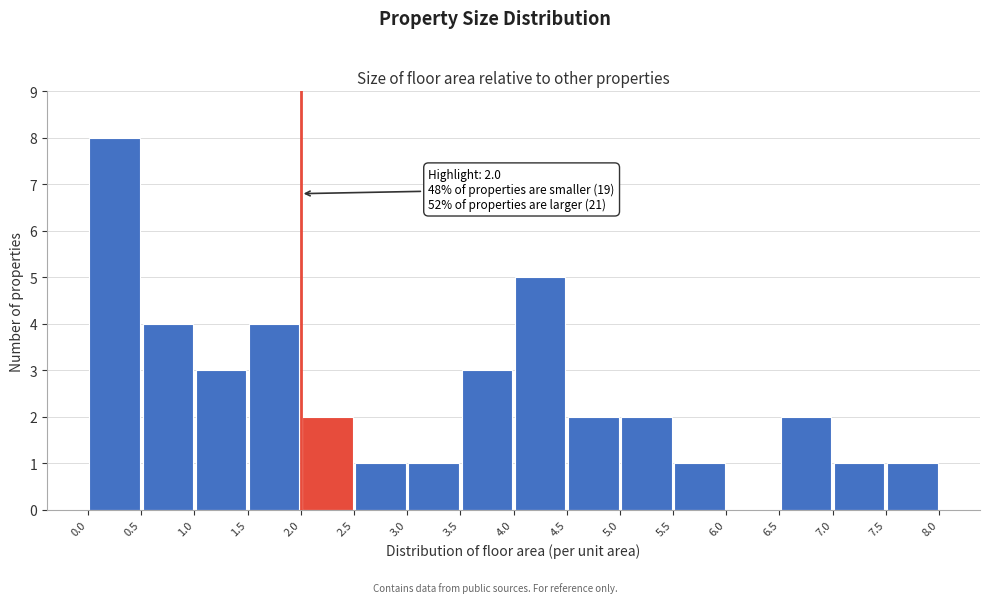

Which range on the x-axis has the tallest bar?

0.0 to 0.5